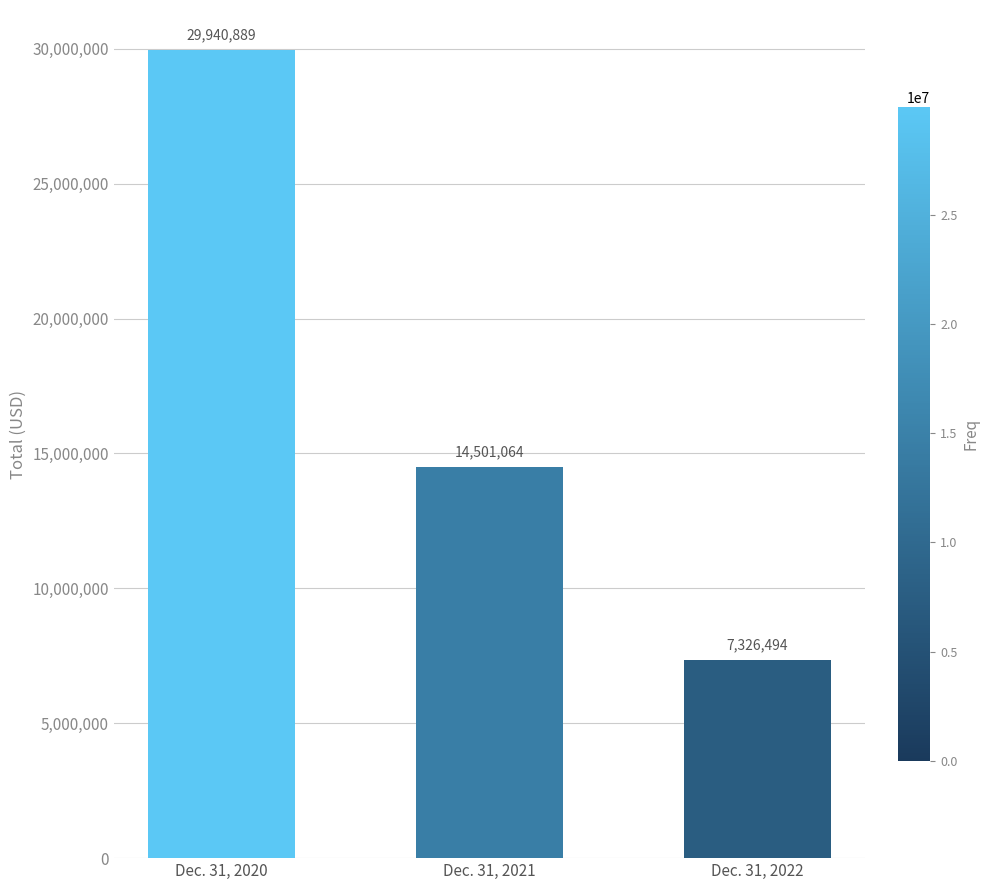

What is the value of the 3rd bar from the left?

7326494